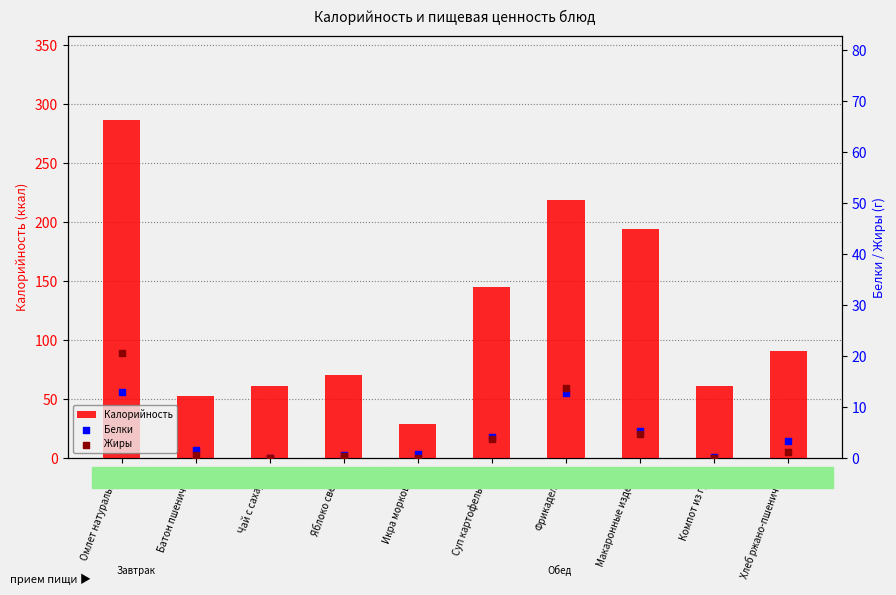

Which series has the largest Y range (max minus min)?

Калорийность